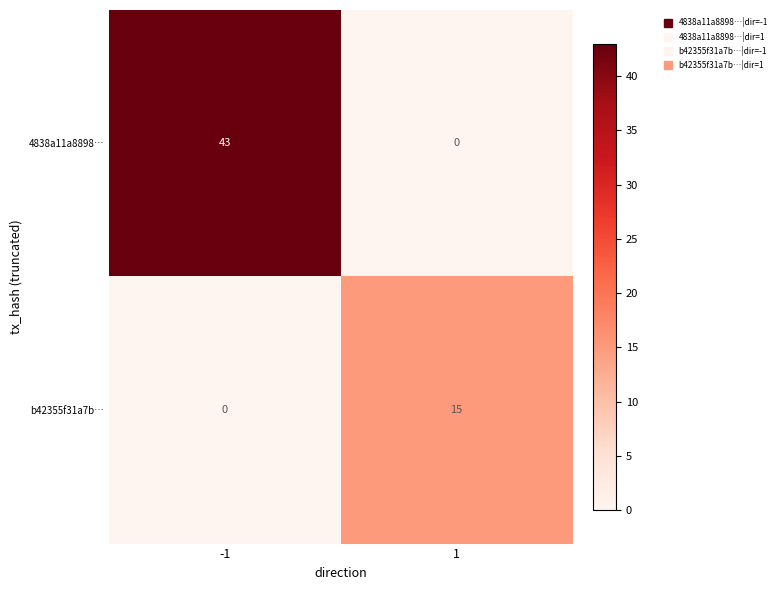

Reading left to right, what are all the values shown in this chart?

4838a11a8898…: 43	0
b42355f31a7b…: 0	15